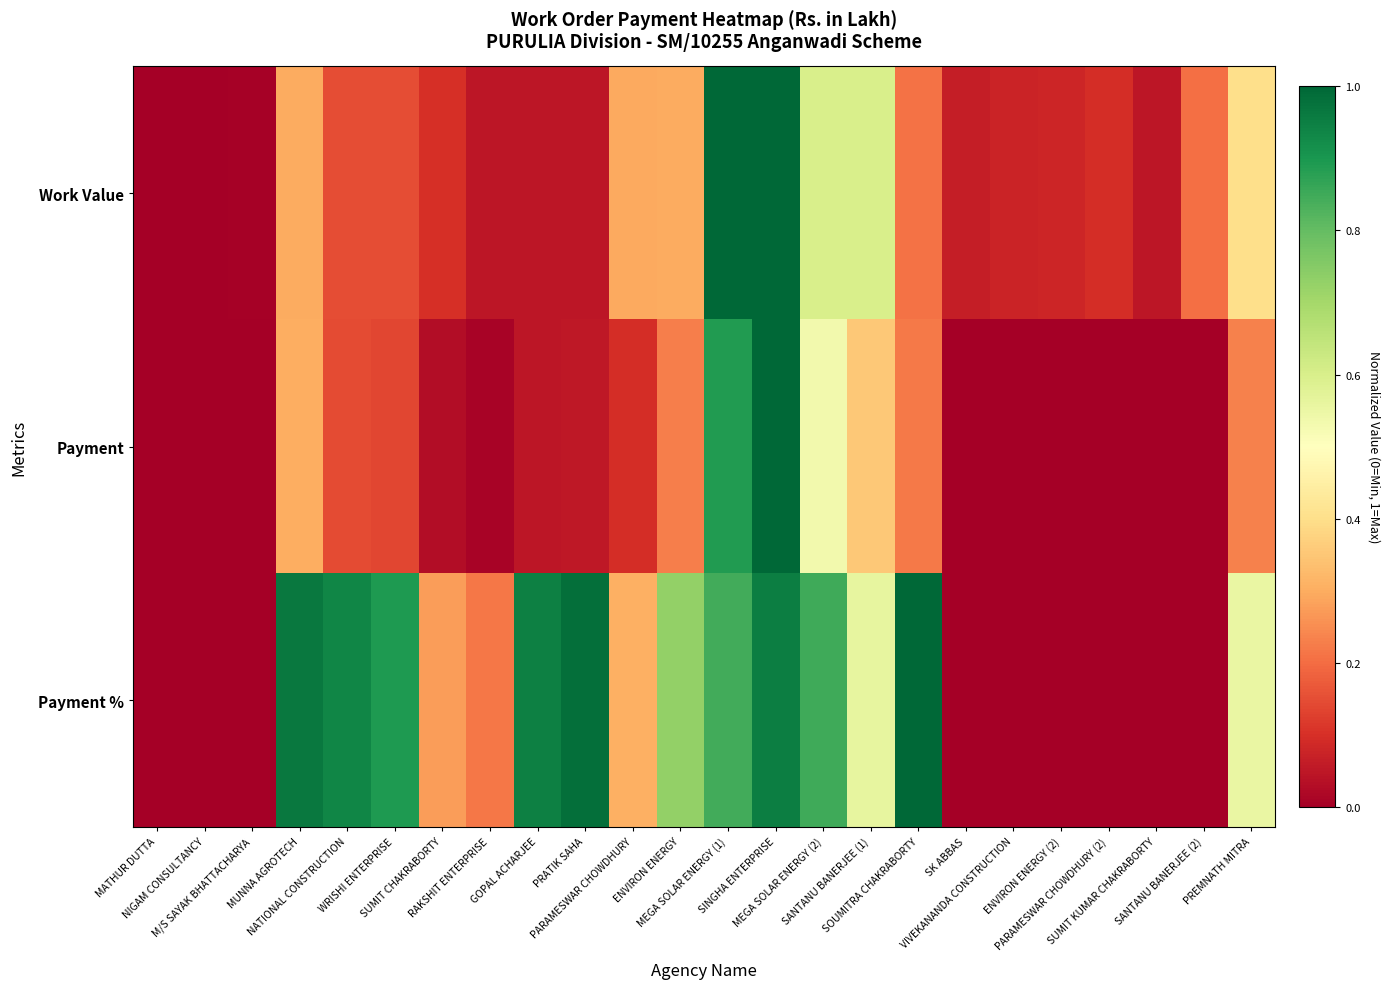

Which series has the widest spread of values?

Work Value